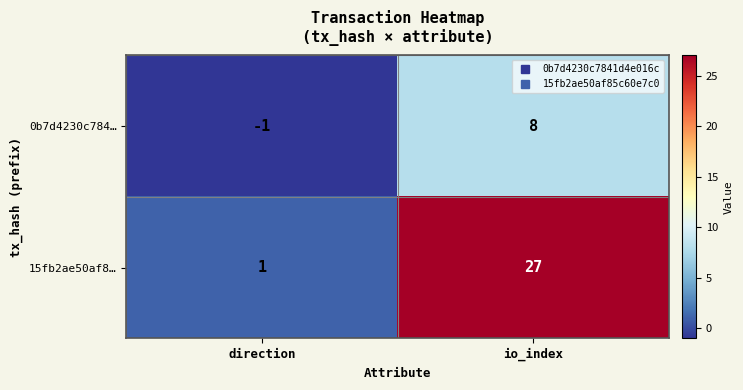

Which series changed the most between direction and io_index?

15fb2ae50af8…